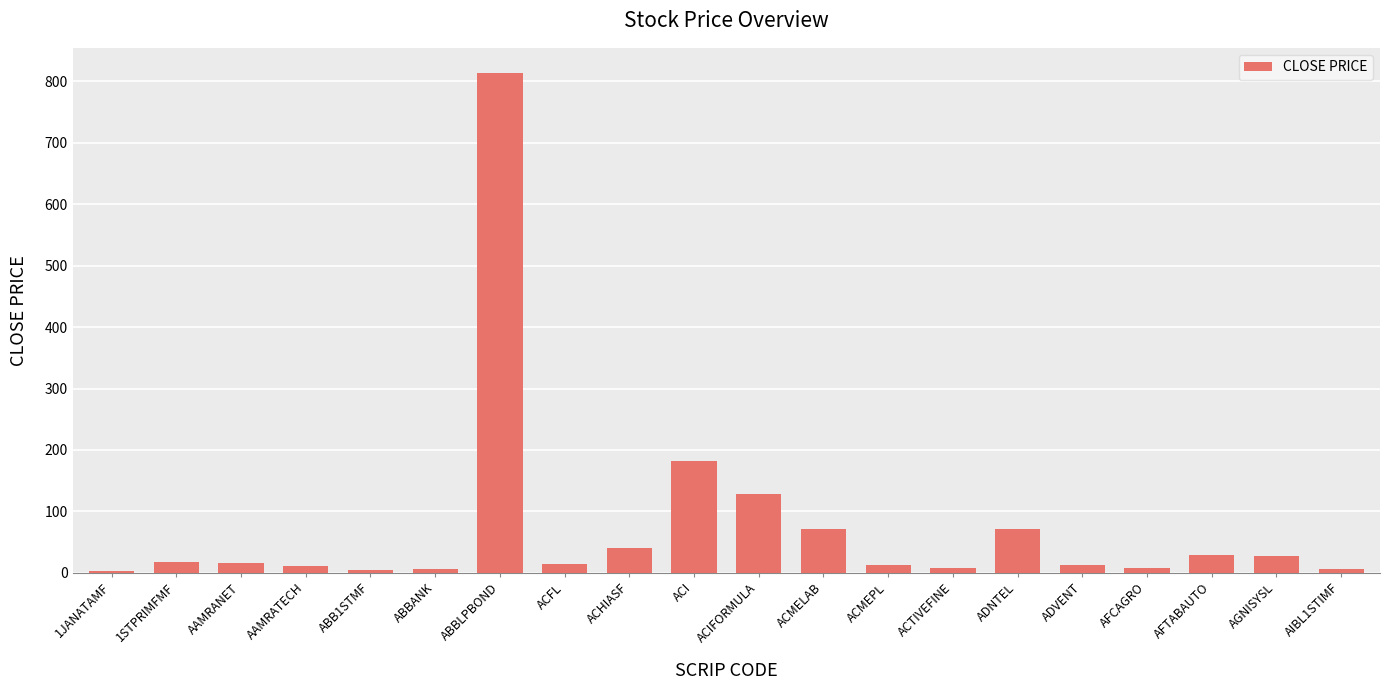

What is the sum of the values at ADVENT and AGNISYSL?

40.8